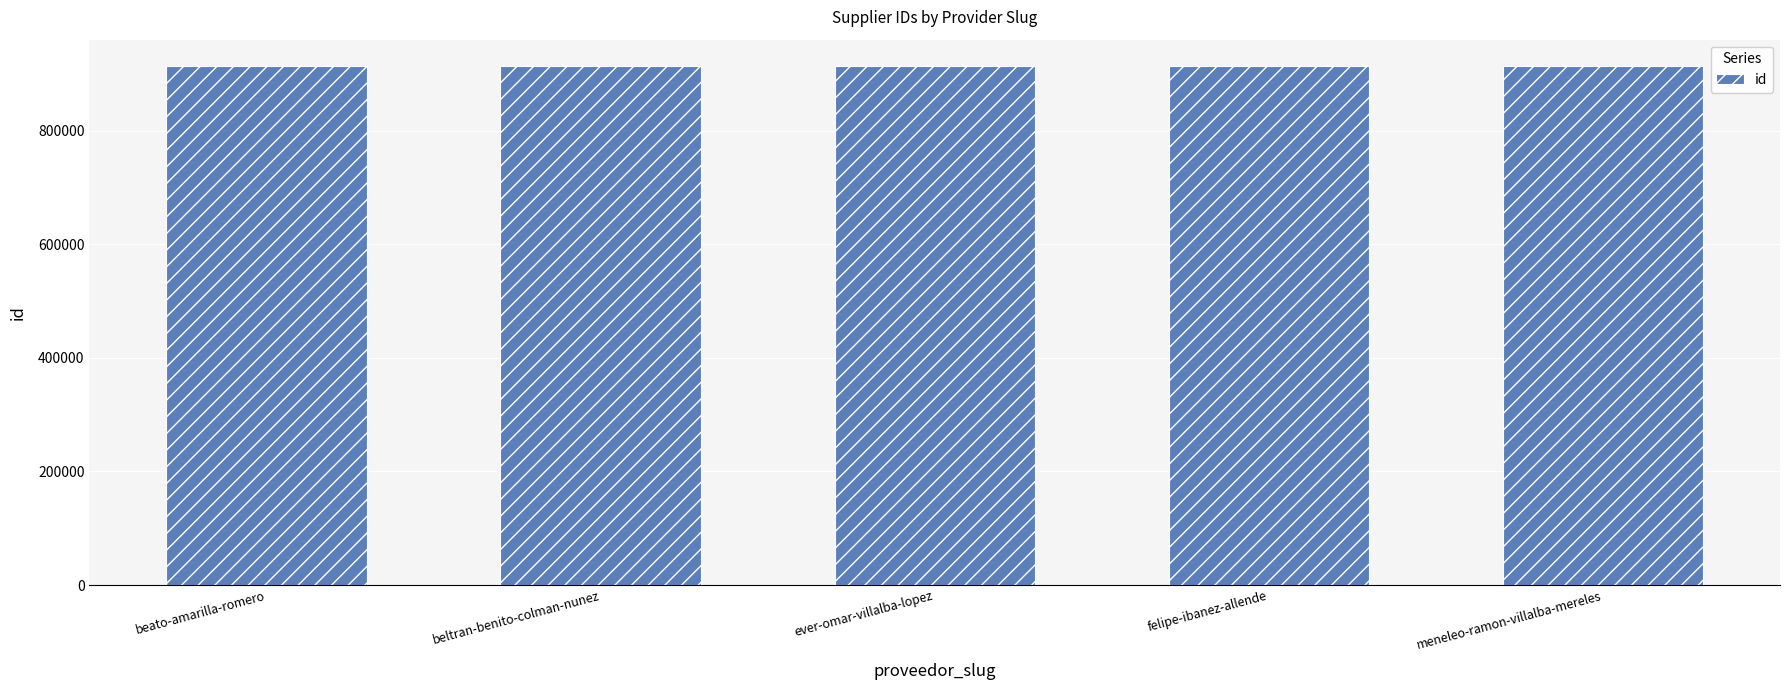

What is the approximate value at beato-amarilla-romero?

914054